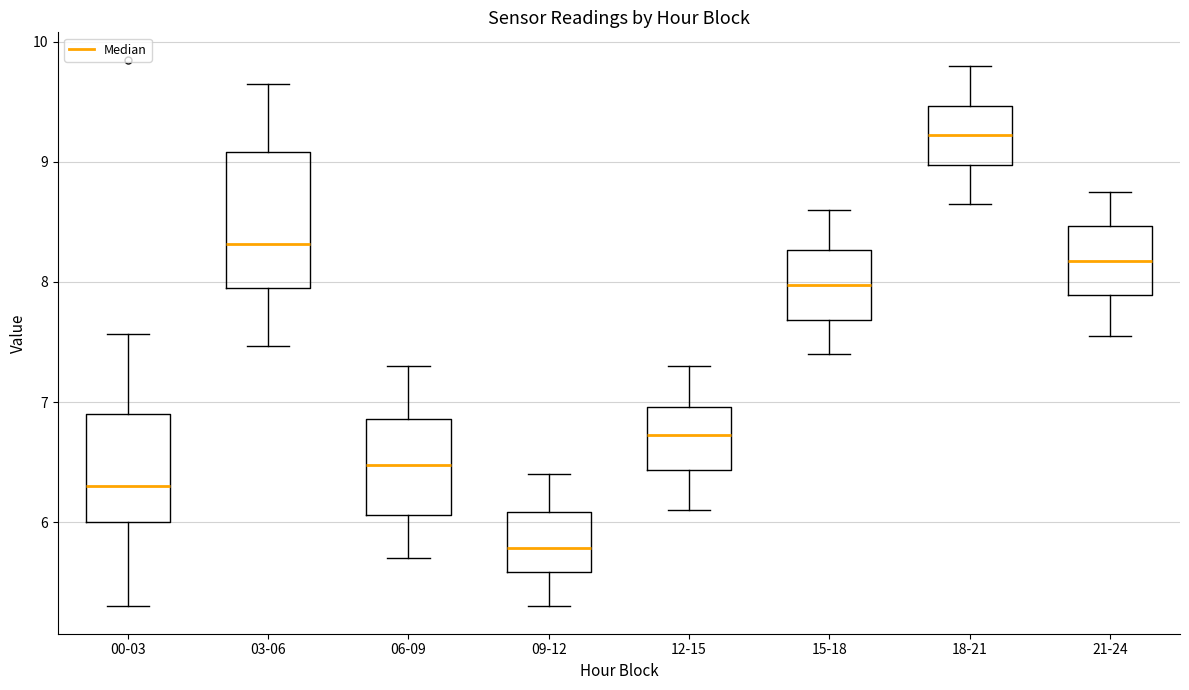

Which box's median line is the lowest?

09-12